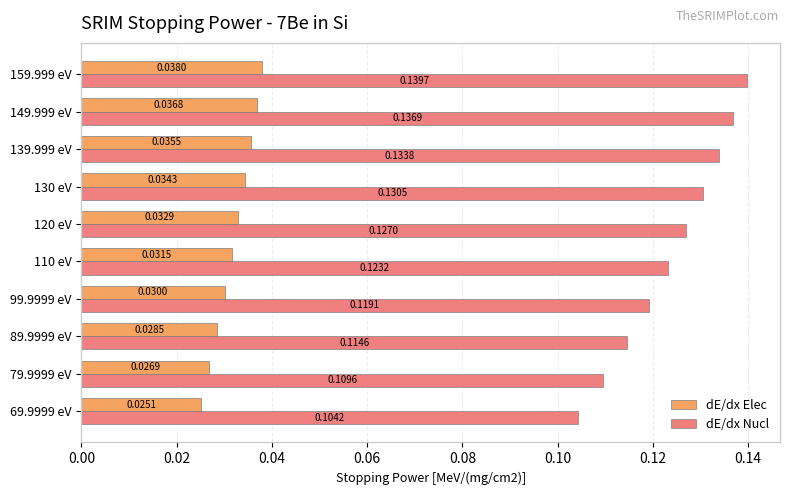

Rank the series by their maximum value, from highest to lowest.

dE/dx Nucl, dE/dx Elec